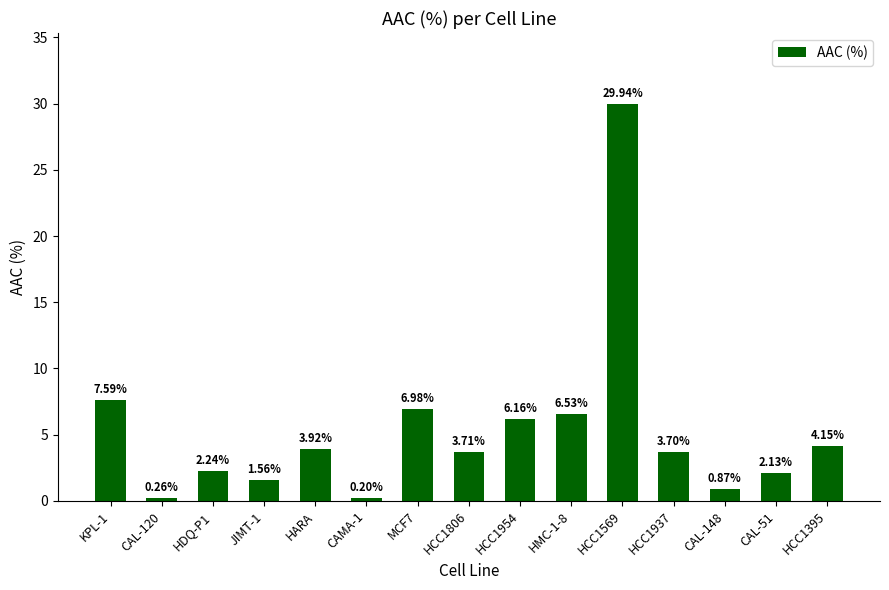

Is it true that the value at HCC1569 is 8.7?

False